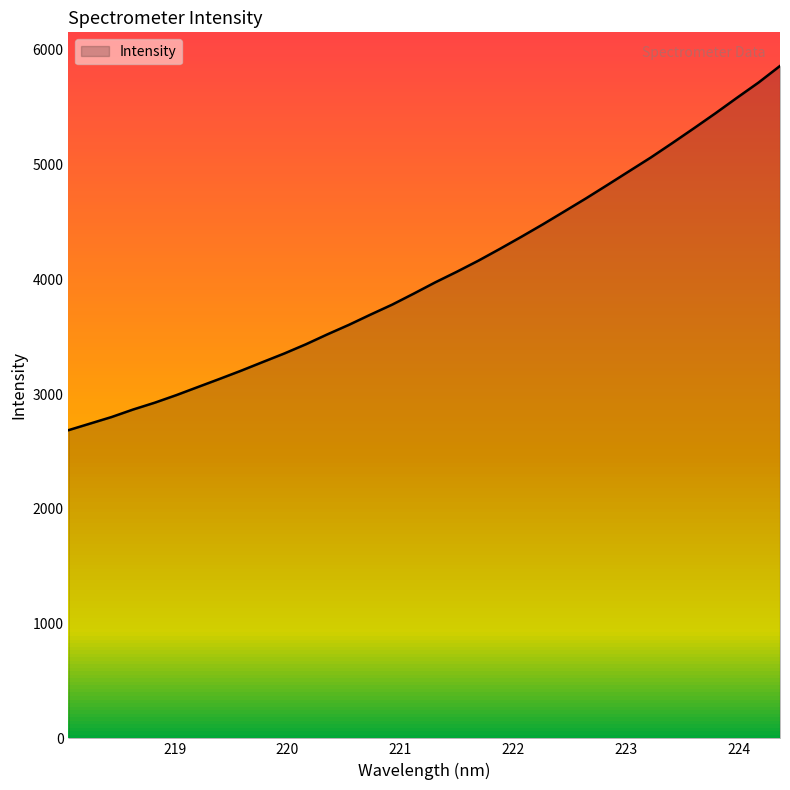

How many values are below 3973?

17